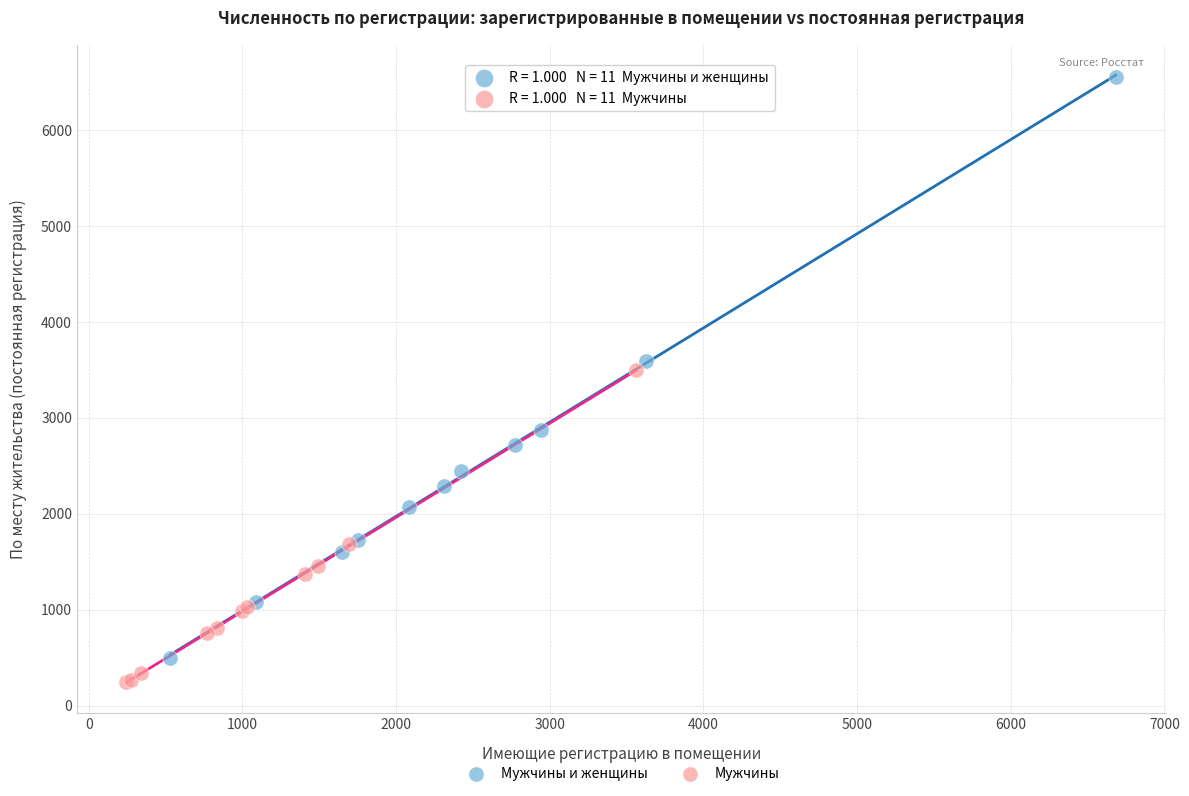

Which series reaches the maximum Y coordinate?

Мужчины и женщины